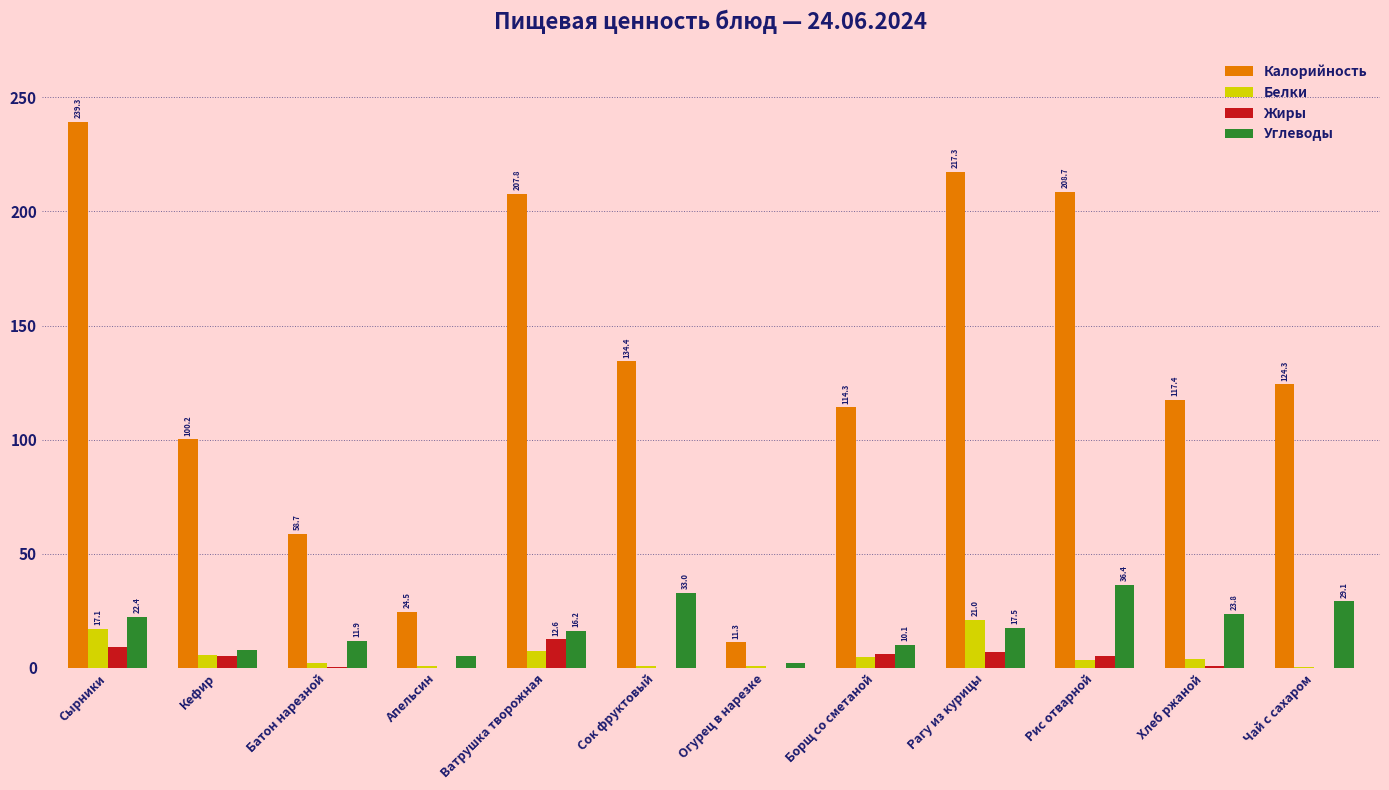

What is the sum of the Жиры values at Борщ со сметаной and Сырники?

15.1